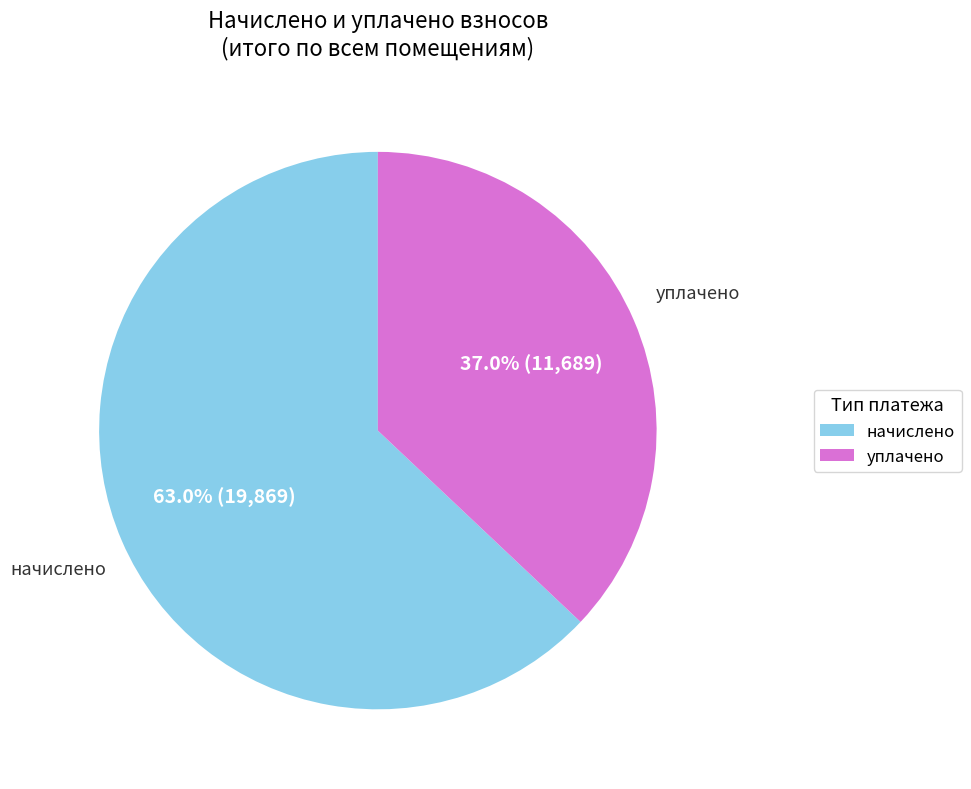

Does any single category account for the majority?

Yes